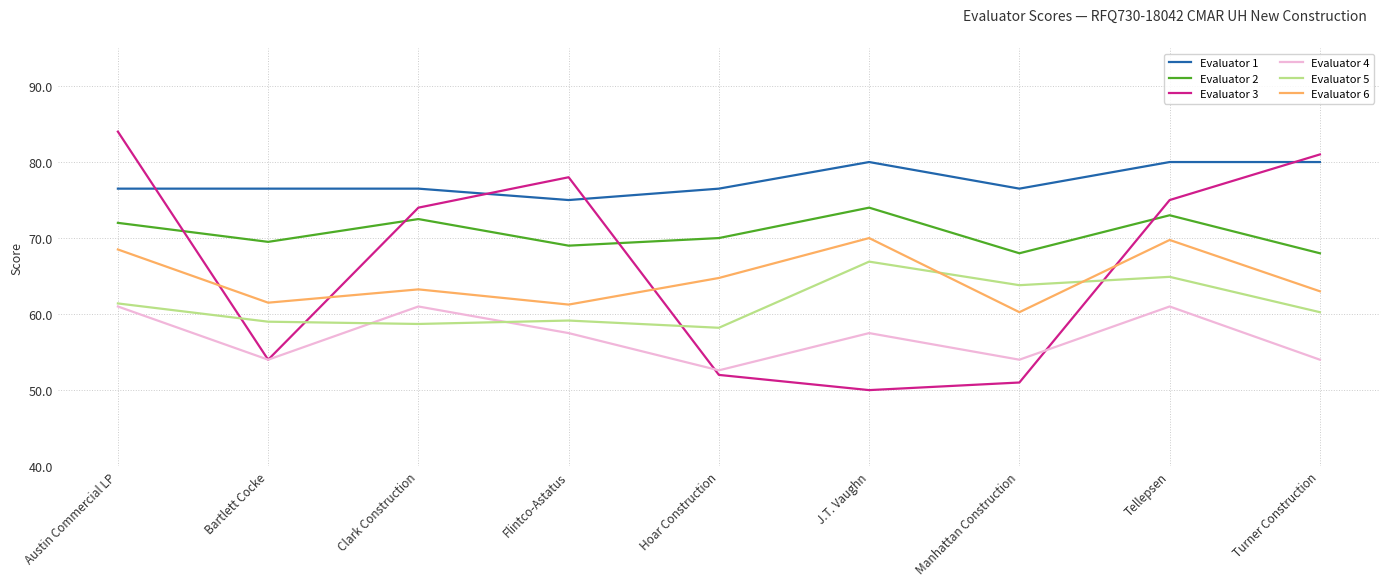

Which category has the highest value across all series?

Austin Commercial LP